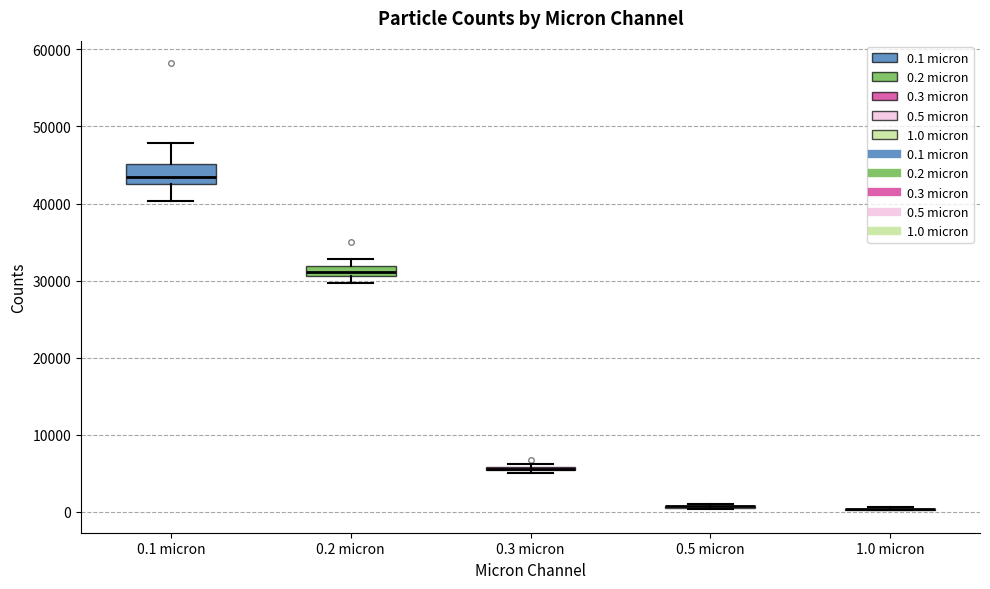

Where does the lower whisker of the box for 0.1 micron end on the y-axis? The values are not printed on the chart, so give them approximately, as read against the axis.

40000